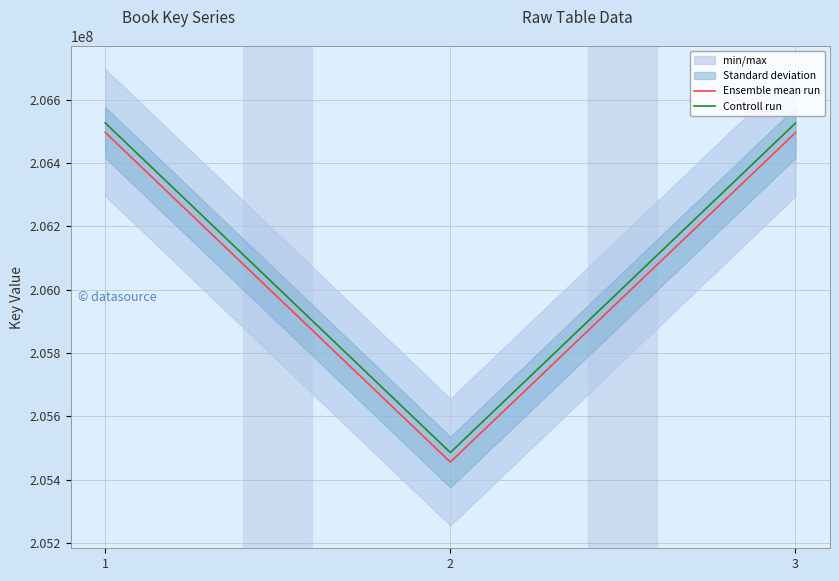

Rank the series by their maximum value, from lowest to highest.

Ensemble mean run, Controll run